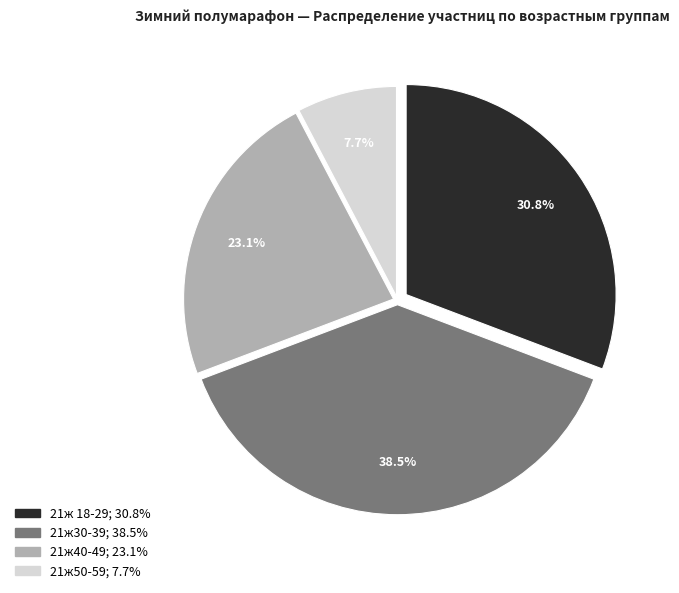

Is 21ж30-39 the majority of the pie?

No